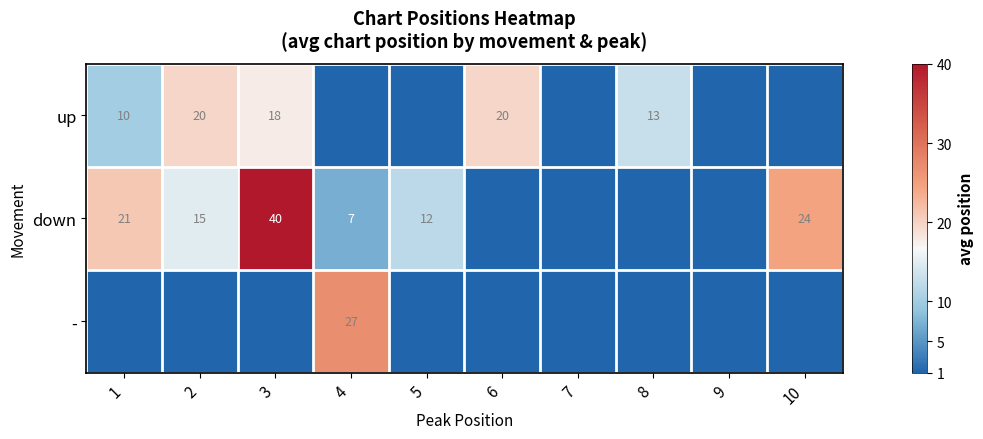

The value of up at 3 is 9. True or false?

False